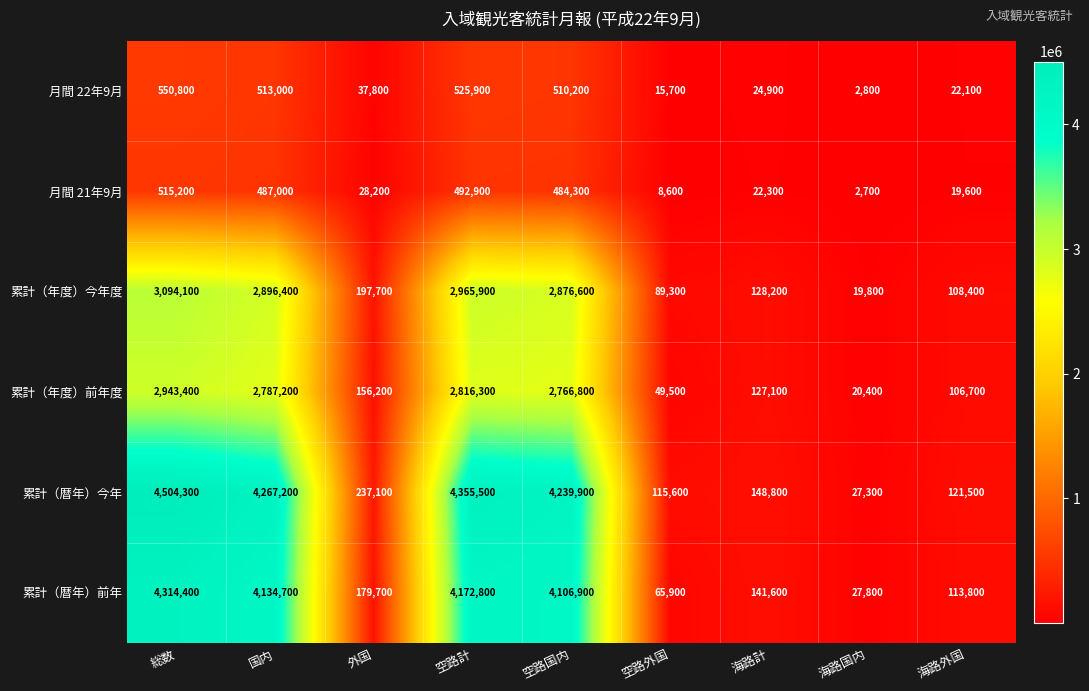

What is the difference between the 月間 22年9月 values at 外国 and 国内?

475200